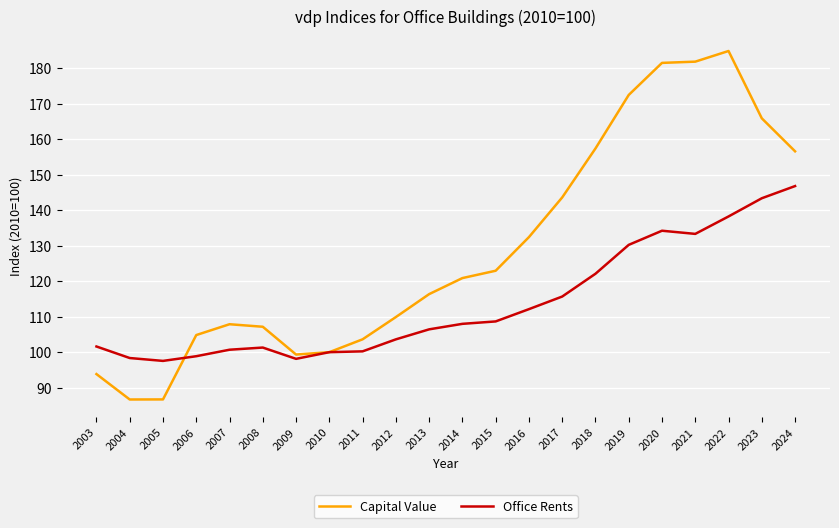

What is the smallest value displayed?

86.7